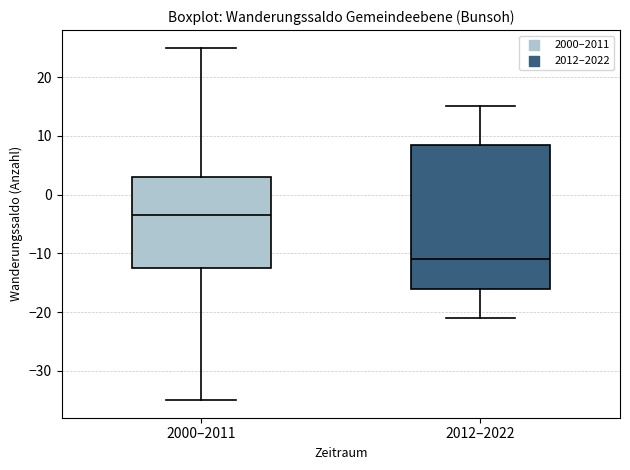

Which box is the tallest, from its lower edge to its upper edge?

2012–2022